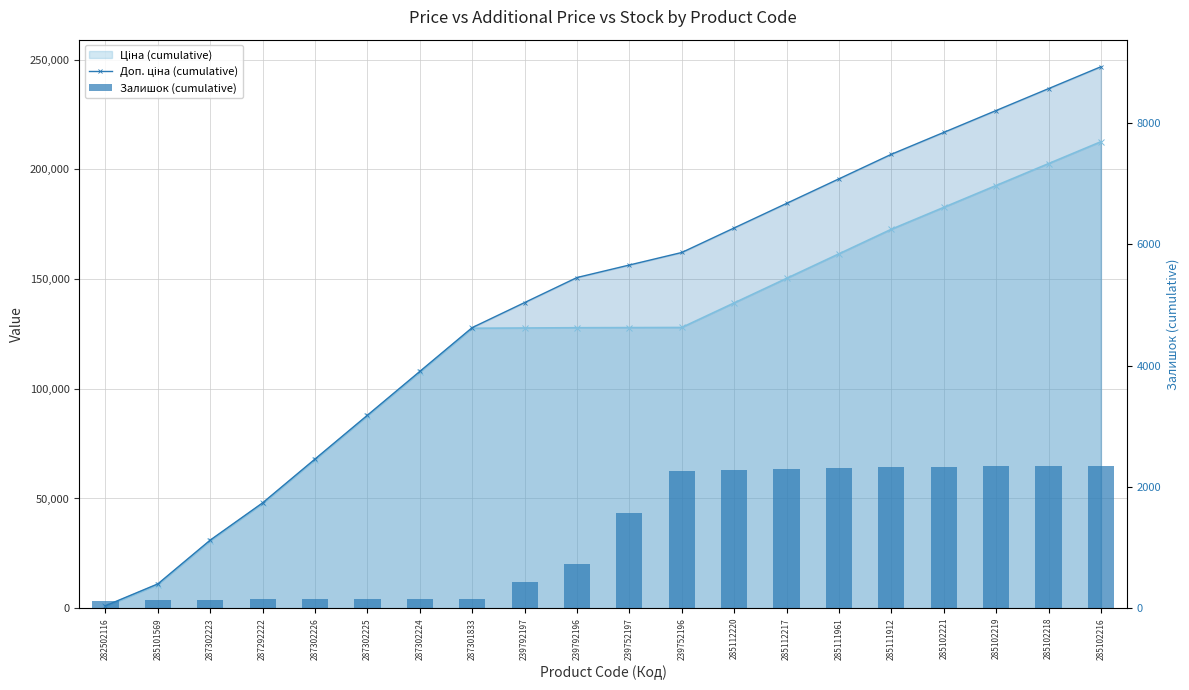

Which category has the lowest value in the Залишок (cumulative) series?

282502116